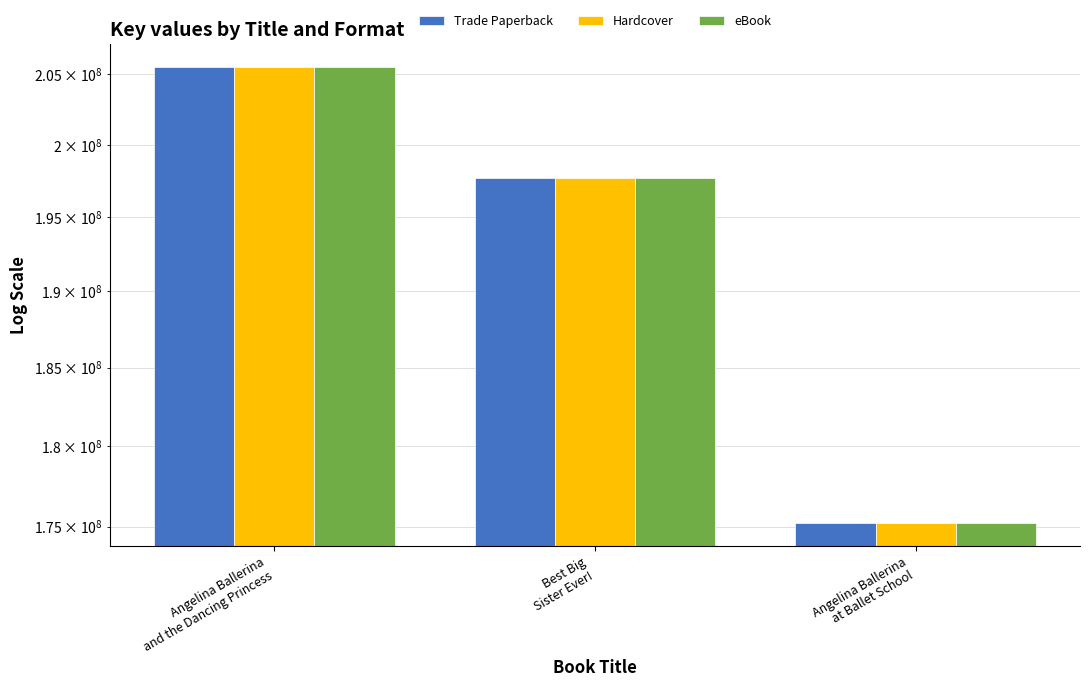

Which category has the highest value across all series?

Angelina Ballerina
and the Dancing Princess